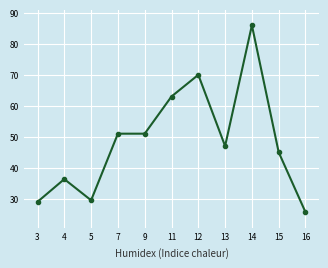

Approximately how many times larger is the value at 12 compared to 14?

0.8